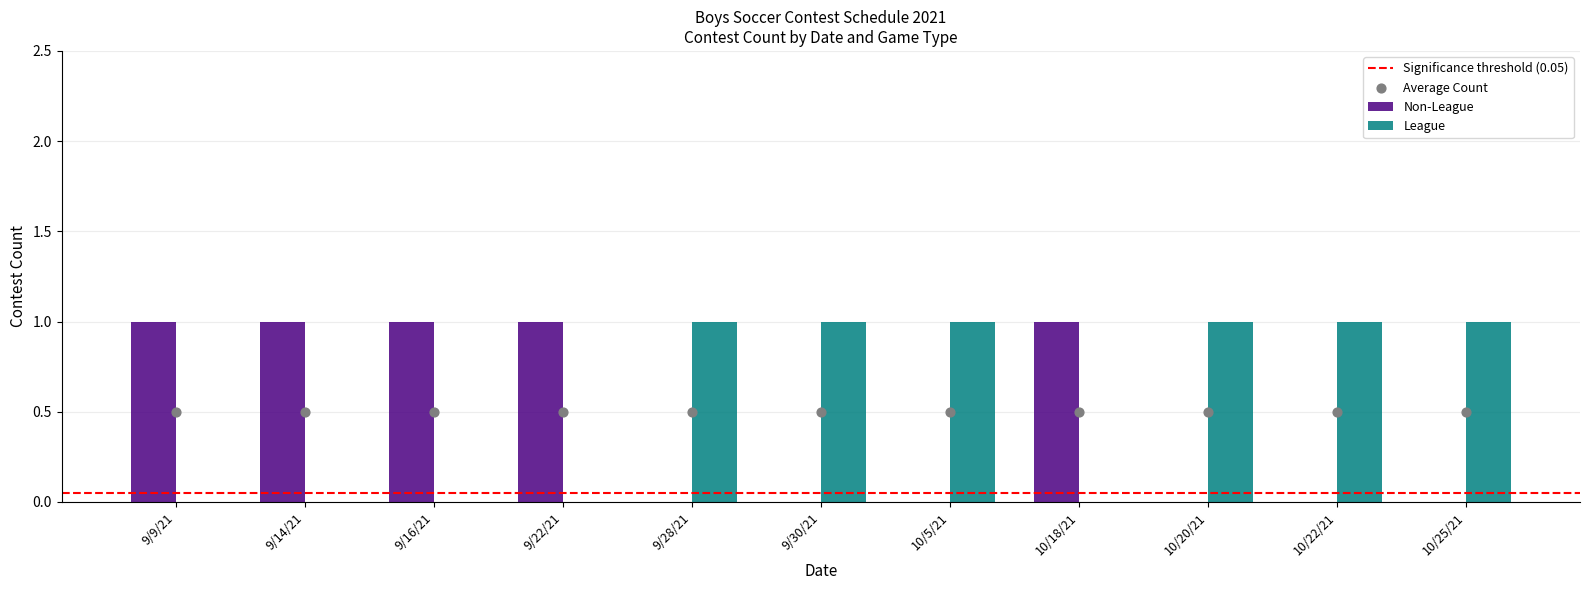

Which series contains the lowest Y value?

League